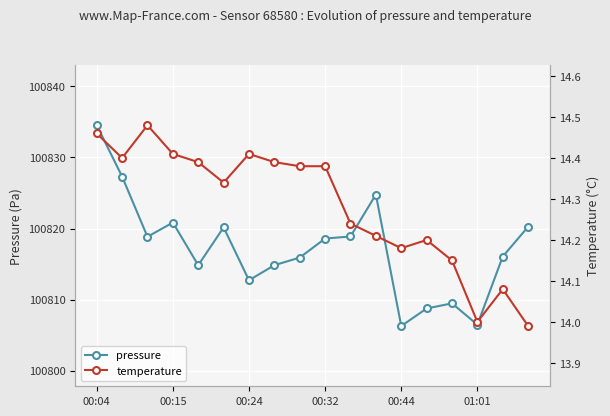

What is the maximum value for pressure?

100834.5